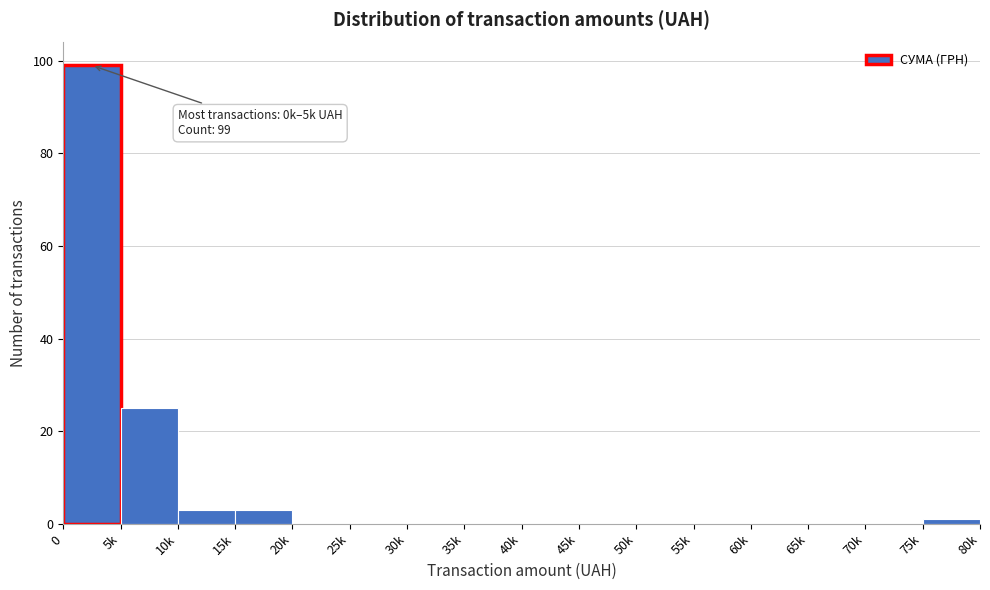

Reading left to right, what are all the values shown in this chart?

0=99	5k=25	10k=3	15k=3	20k=0	25k=0	30k=0	35k=0	40k=0	45k=0	50k=0	55k=0	60k=0	65k=0	70k=0	75k=1